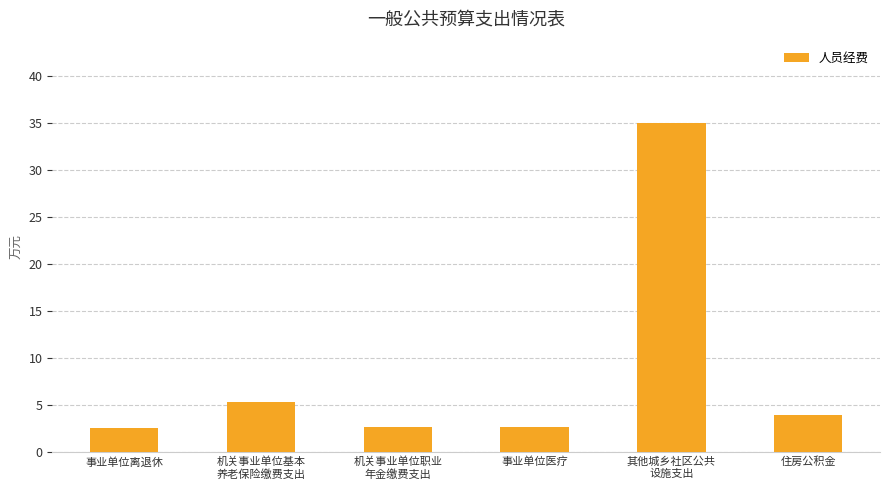

Between 事业单位医疗 and 其他城乡社区公共
设施支出, which is larger?

其他城乡社区公共
设施支出